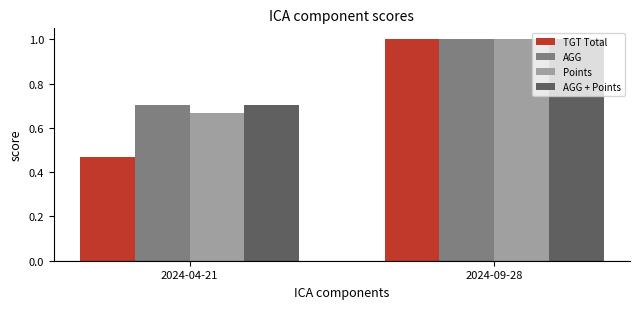

List the labels in order of AGG value, largest first.

2024-09-28, 2024-04-21